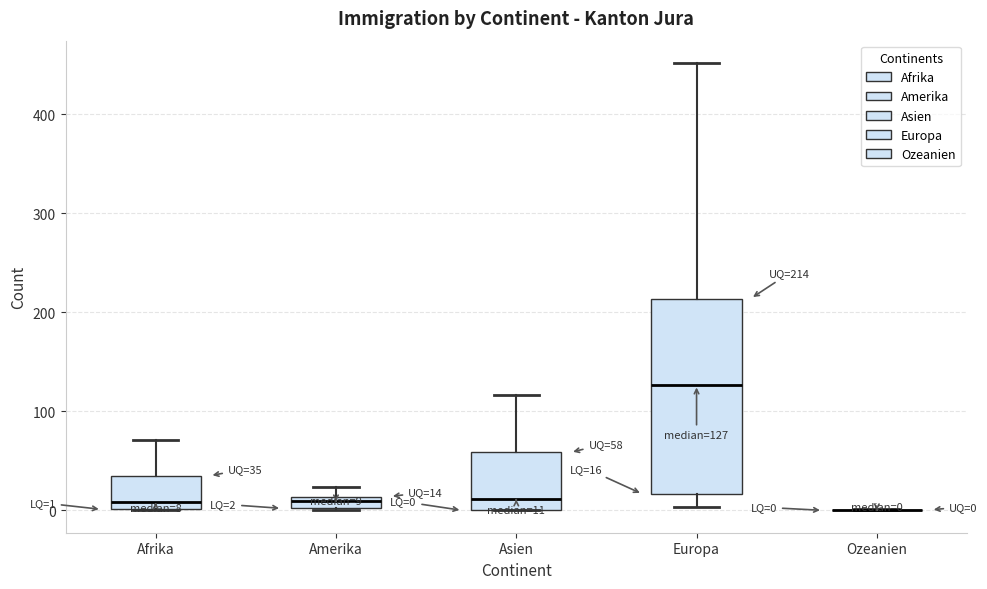

Which box is the tallest, from its lower edge to its upper edge?

Europa